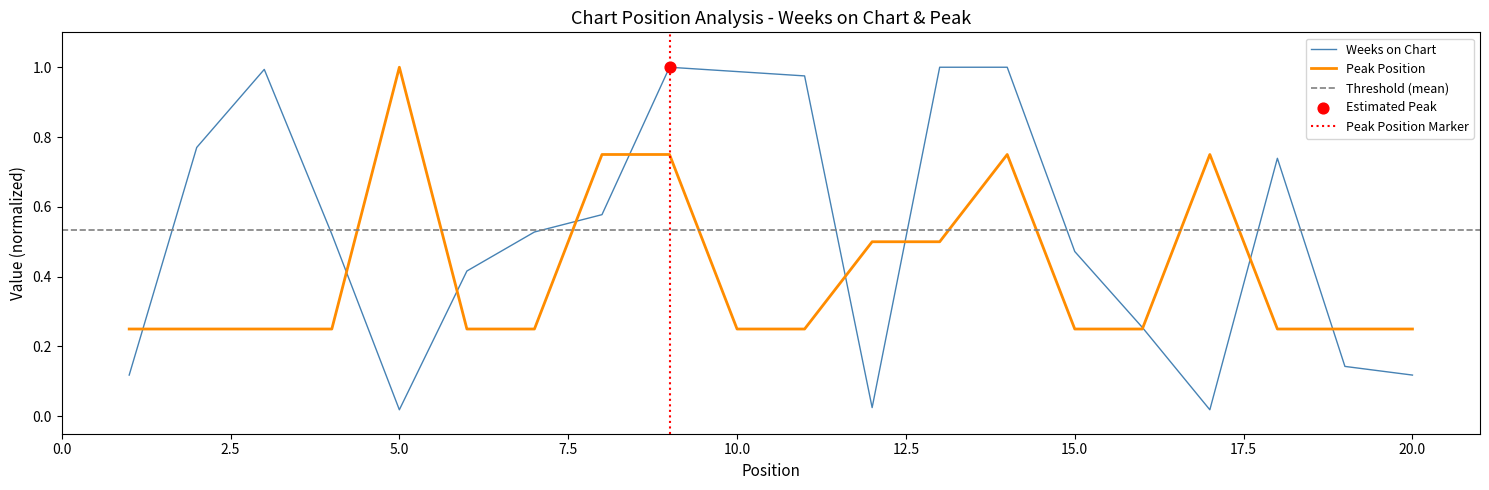

What is the total value across all series at 2?

1.0